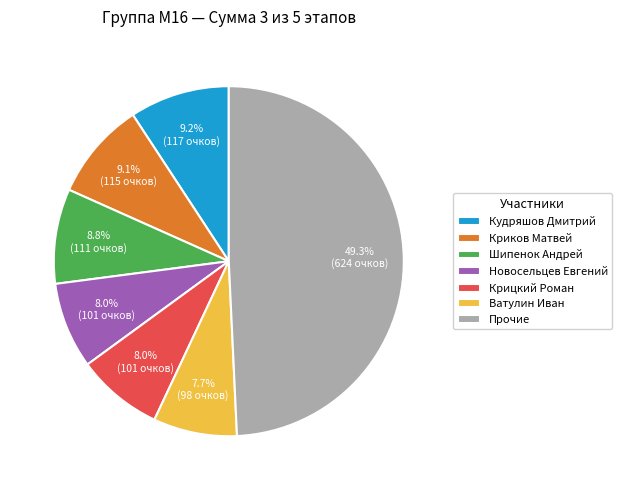

Is Крицкий Роман the majority of the pie?

No